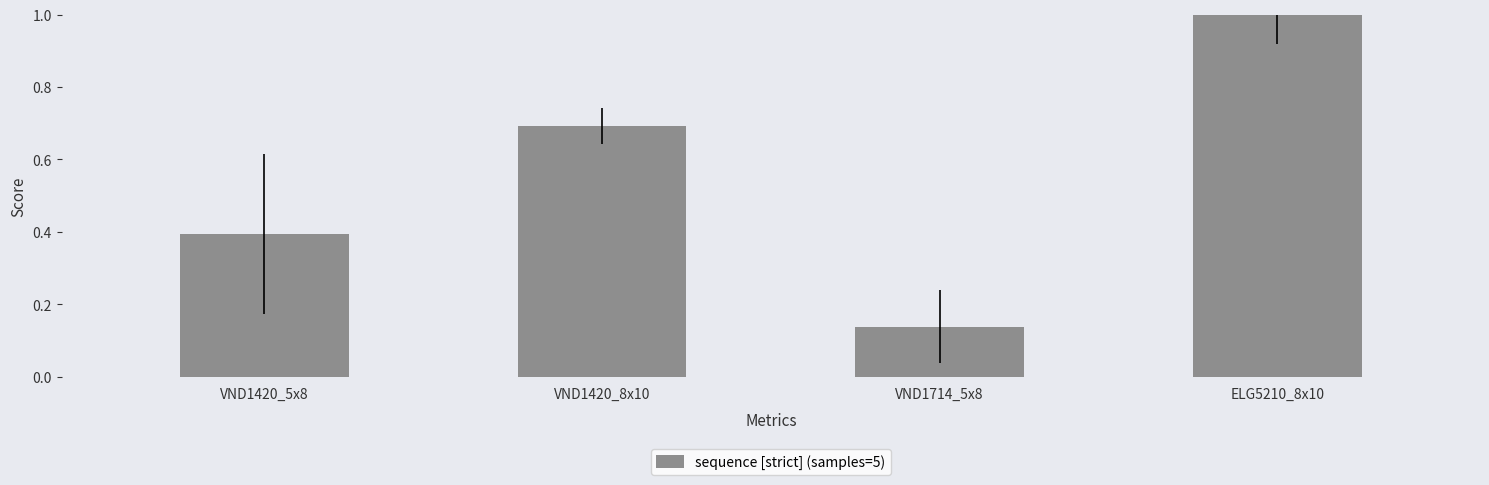

What is the difference between the values at VND1420_8x10 and ELG5210_8x10?

0.3